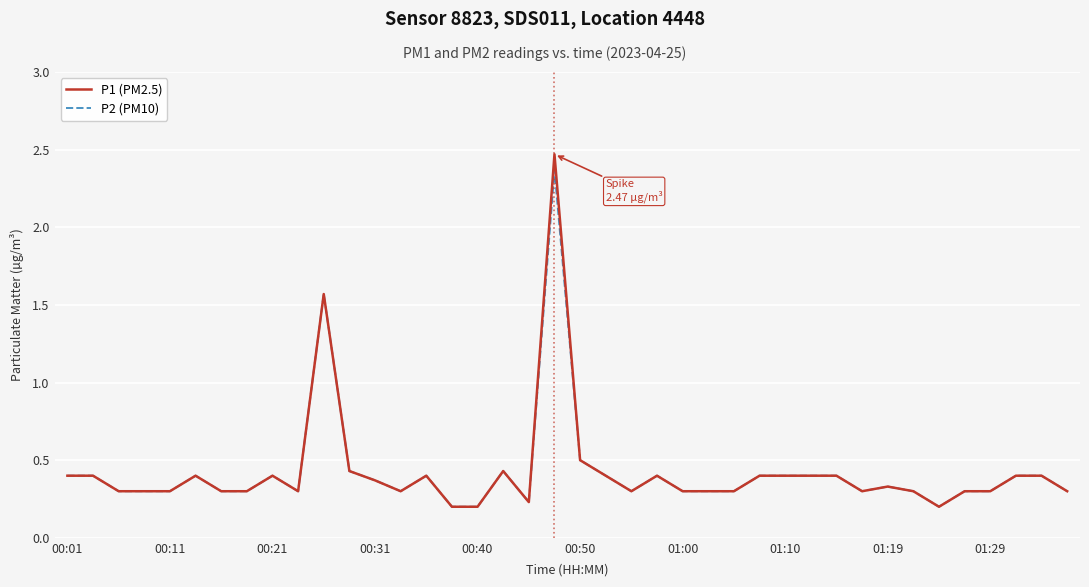

What is the maximum value for P2 (PM10)?

2.4